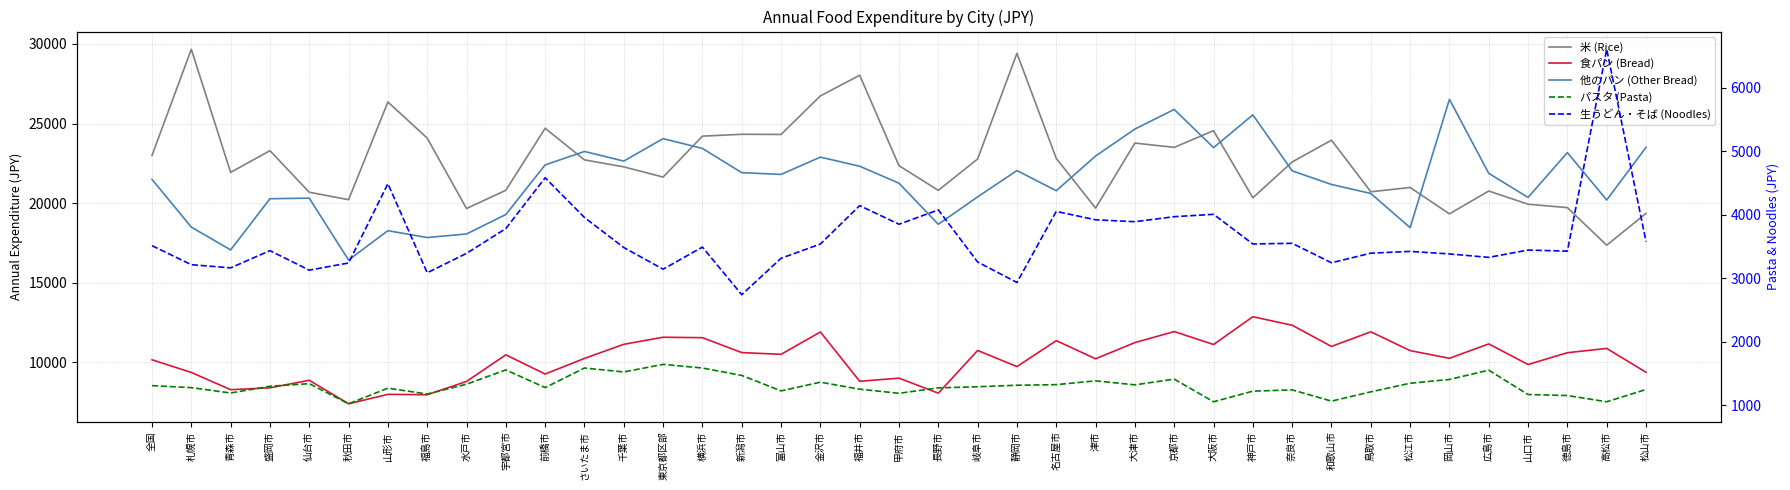

Is it true that 食パン (Bread) equals 17358 at 神戸市?

False